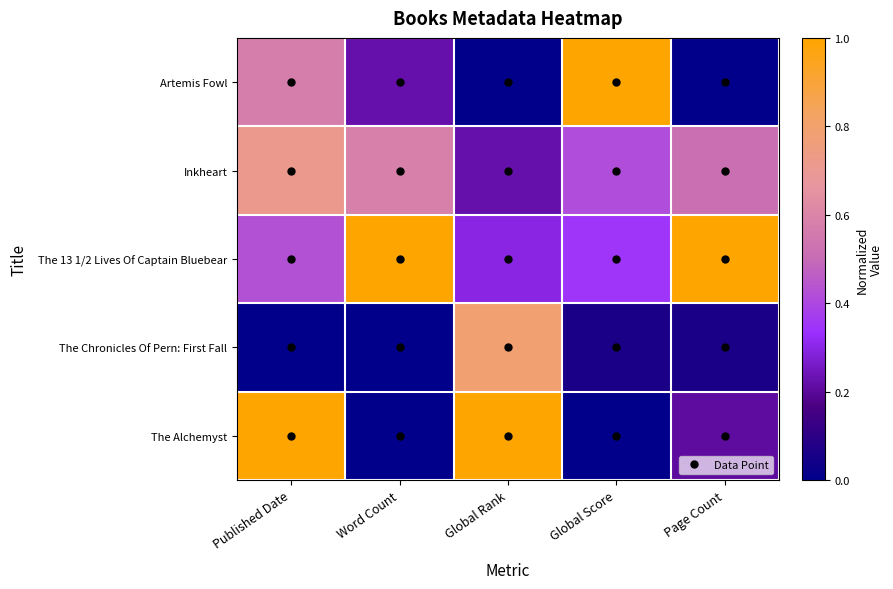

Reading left to right, extract all data points from this chart.

Artemis Fowl: Published Date=0.6	Word Count=0.2	Global Rank=0.0	Global Score=1.0	Page Count=0.0
Inkheart: Published Date=0.7	Word Count=0.6	Global Rank=0.2	Global Score=0.4	Page Count=0.5
The 13 1/2 Lives Of Captain Bluebear: Published Date=0.4	Word Count=1.0	Global Rank=0.3	Global Score=0.4	Page Count=1.0
The Chronicles Of Pern: First Fall: Published Date=0.0	Word Count=0.0	Global Rank=0.8	Global Score=0.1	Page Count=0.1
The Alchemyst: Published Date=1.0	Word Count=0.0	Global Rank=1.0	Global Score=0.0	Page Count=0.2